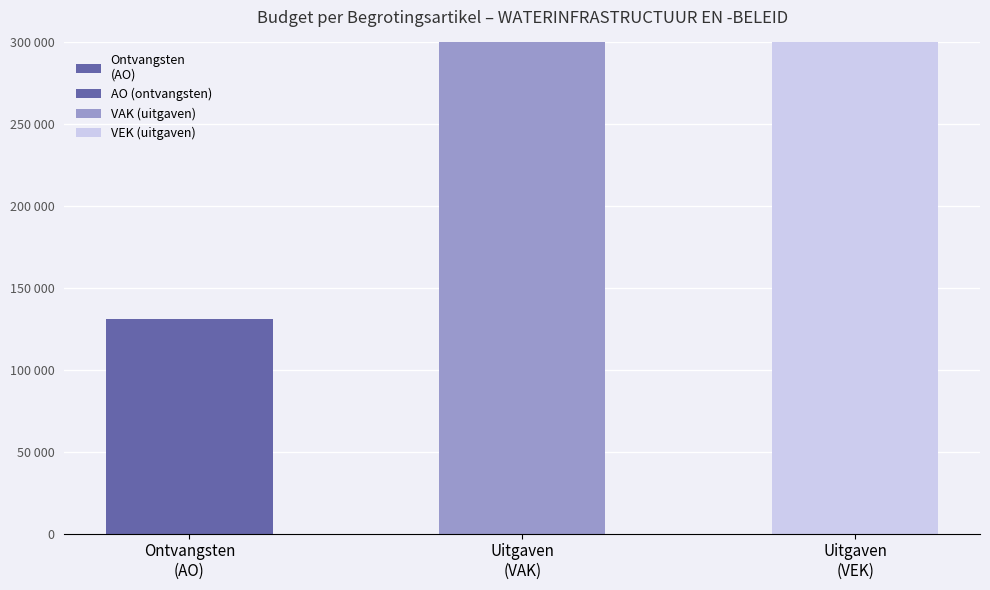

The value at Ontvangsten
(AO) is 130992. True or false?

True